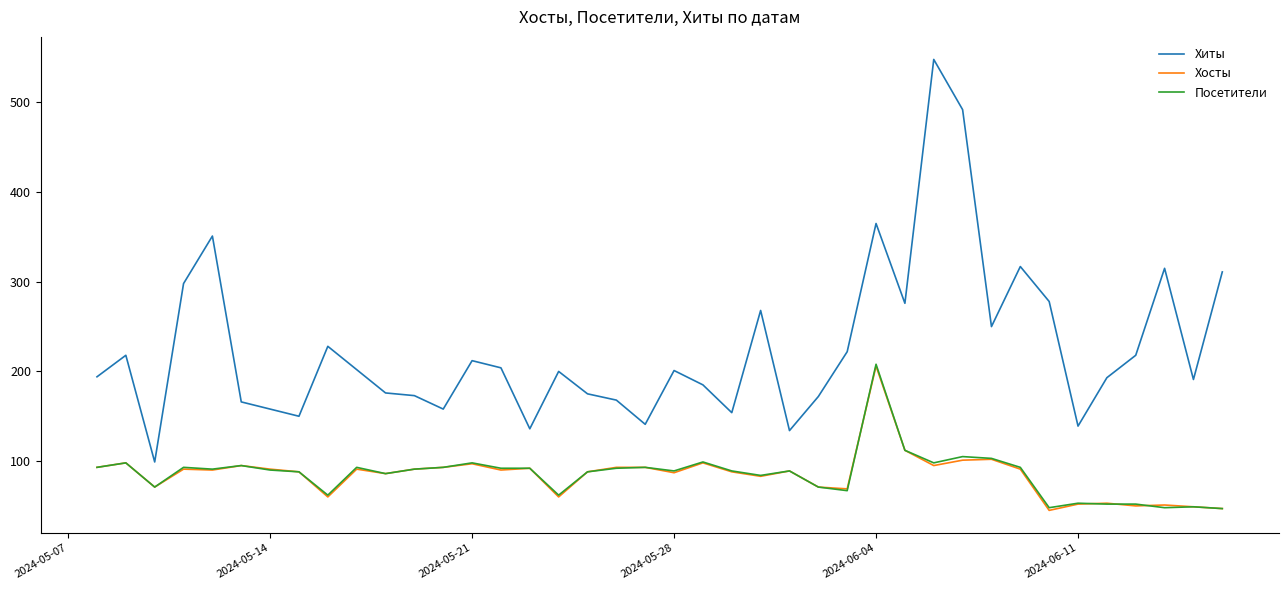

Which series has the widest spread of values?

Хиты